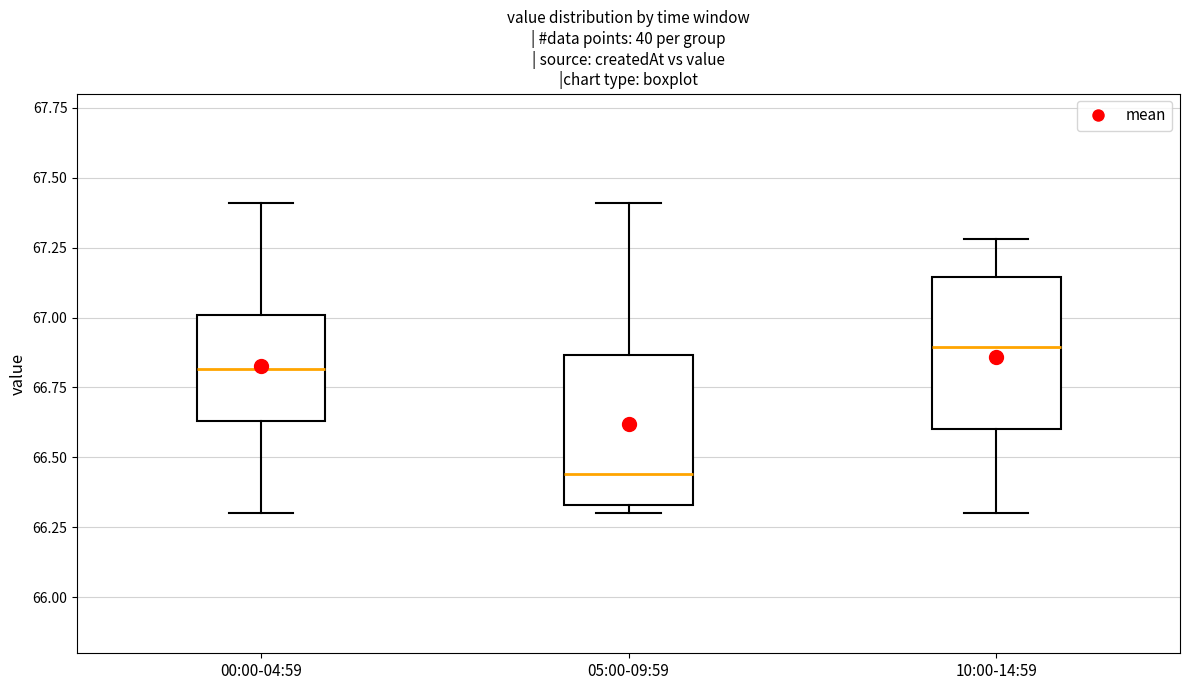

Reading left to right, read every box against the y-axis: the position of its median line, the range the box covers, and the ends of its whiskers. The values are not printed on the chart, so give them approximately, as read against the axis.

00:00-04:59: median 66.80, box 66.65 to 67.00, whiskers 66.30 to 67.40
05:00-09:59: median 66.45, box 66.35 to 66.85, whiskers 66.30 to 67.40
10:00-14:59: median 66.90, box 66.60 to 67.15, whiskers 66.30 to 67.30